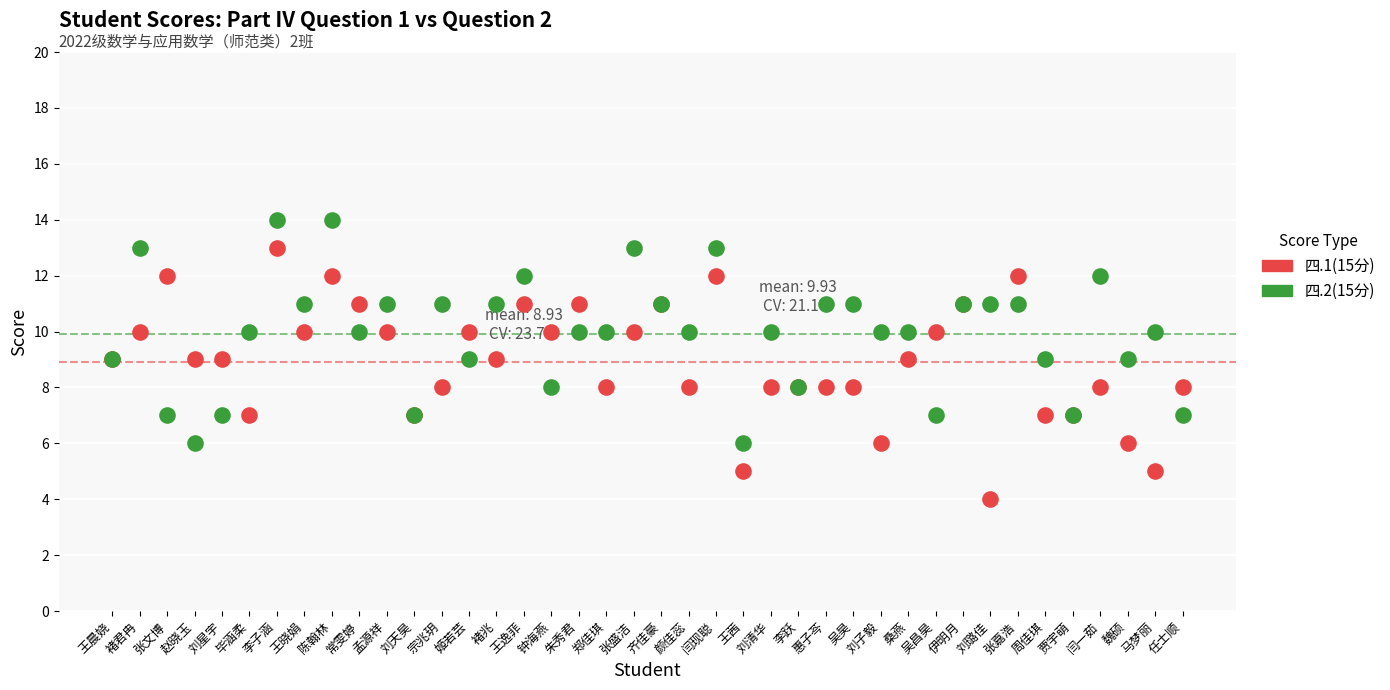

Which series reaches the maximum Y coordinate?

四.2(15分)